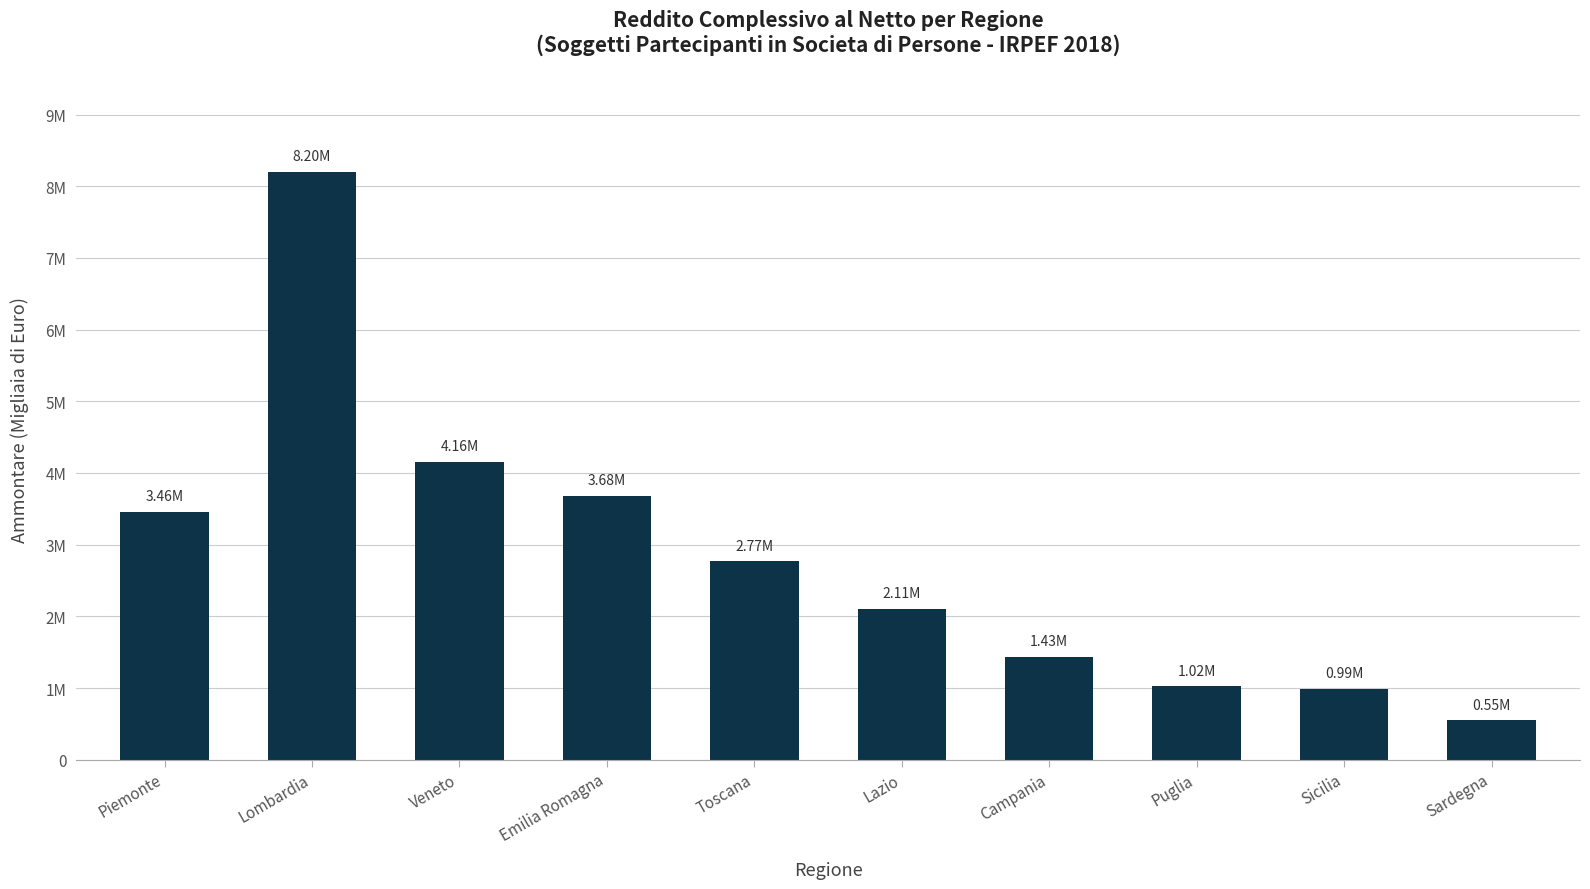

Does the chart contain any negative values?

No